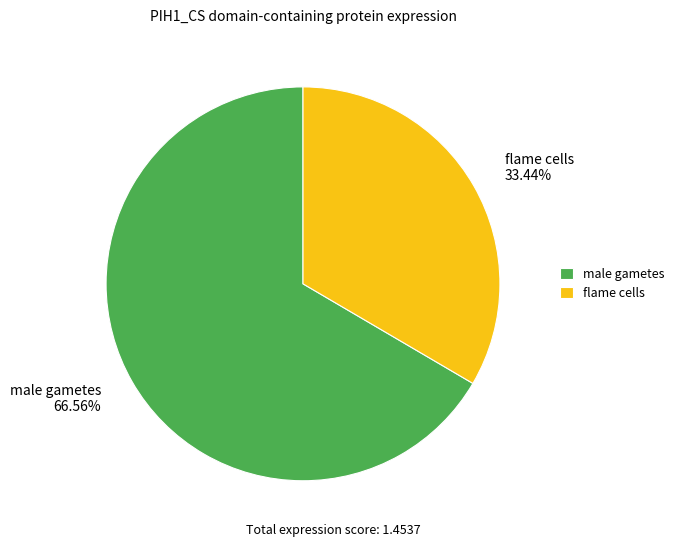

Which slice represents more than half of the pie?

male gametes